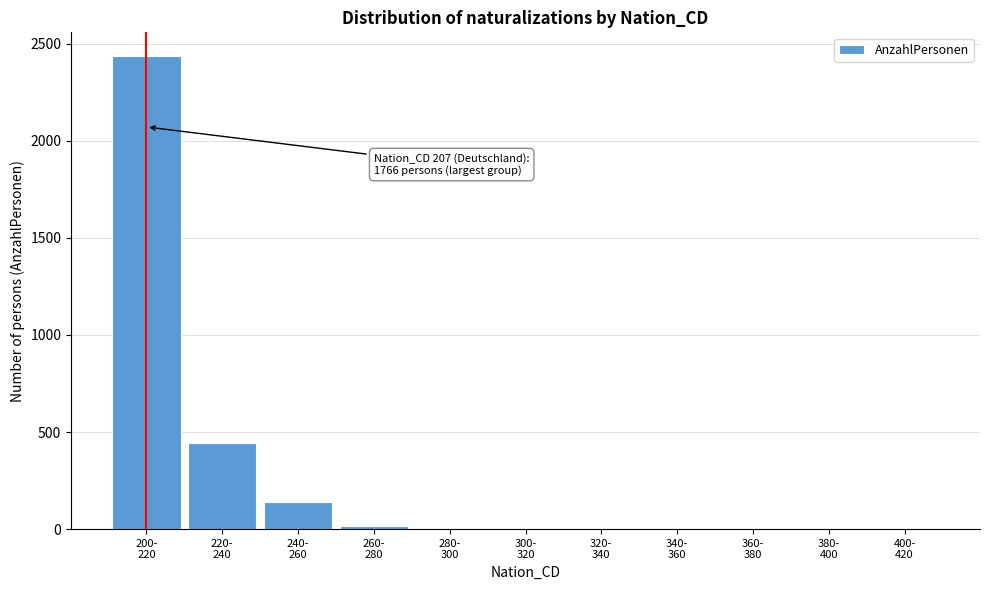

What is the greatest value displayed?

2436